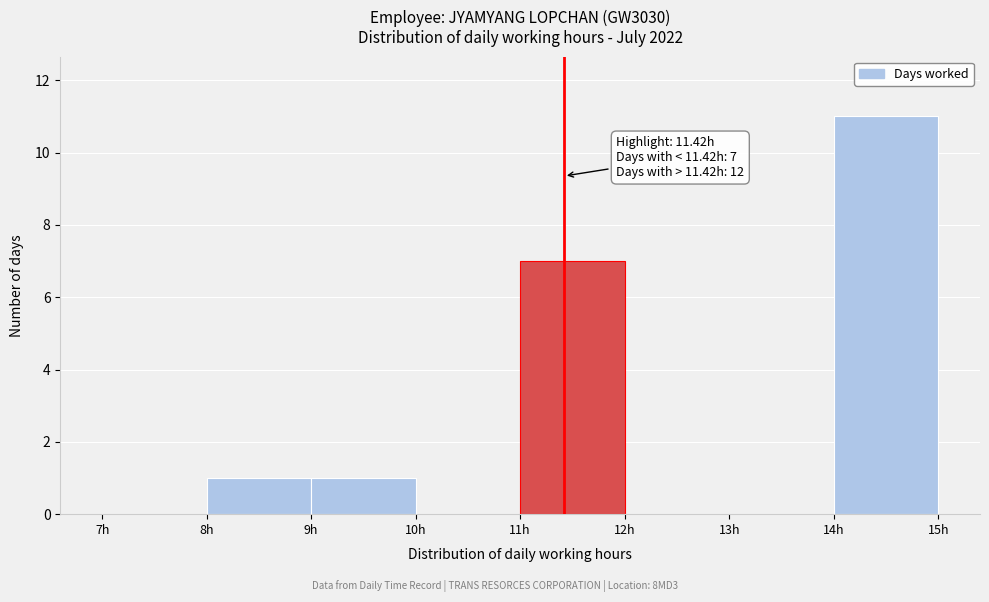

Over which range of the x-axis is the bar tallest?

14 to 15